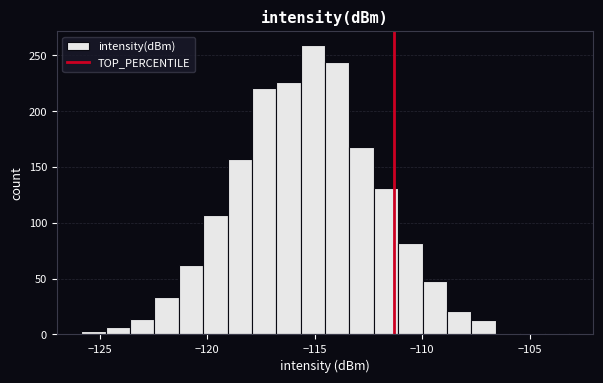

Read against the x-axis, roughly where is the centre of the tallest bar?

-115.0